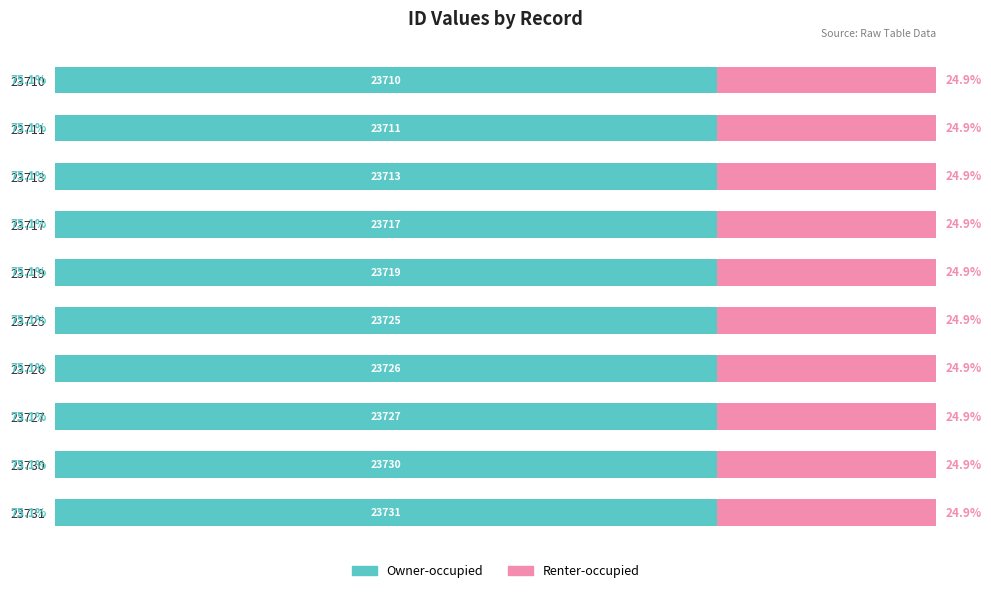

What are all the series names shown in the legend?

Owner-occupied, Renter-occupied